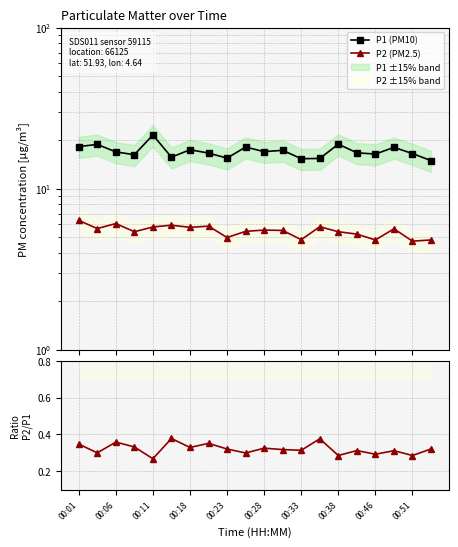

How many lines are shown in the chart?

3